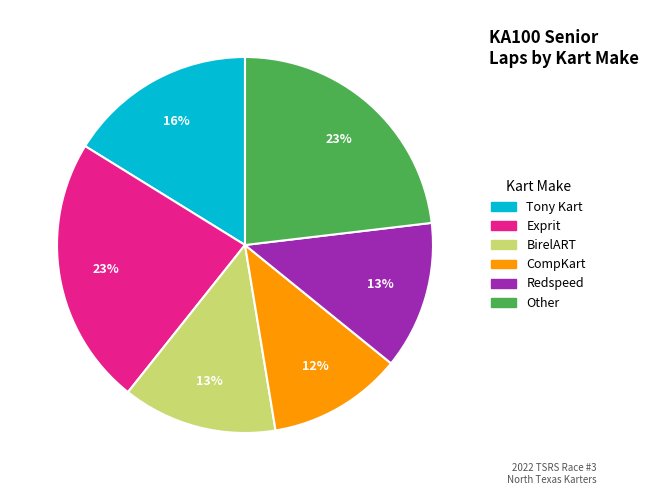

To the nearest percent, what is the average slice percentage?

17%